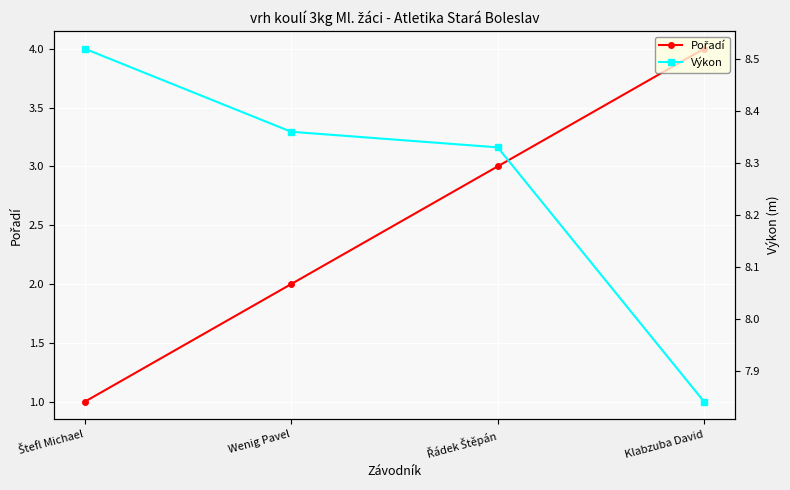

Reading right to left, what are all the values shown in this chart?

Pořadí: 4.0	3.0	2.0	1.0
Výkon: 7.8	8.3	8.4	8.5